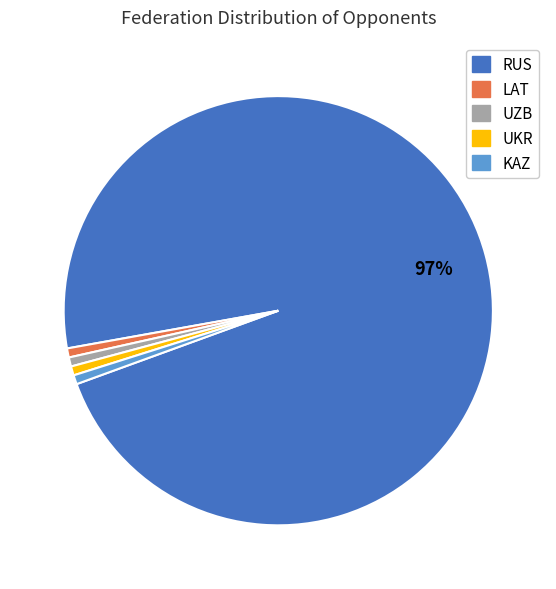

To the nearest percent, what percentage of the pie is KAZ?

1%